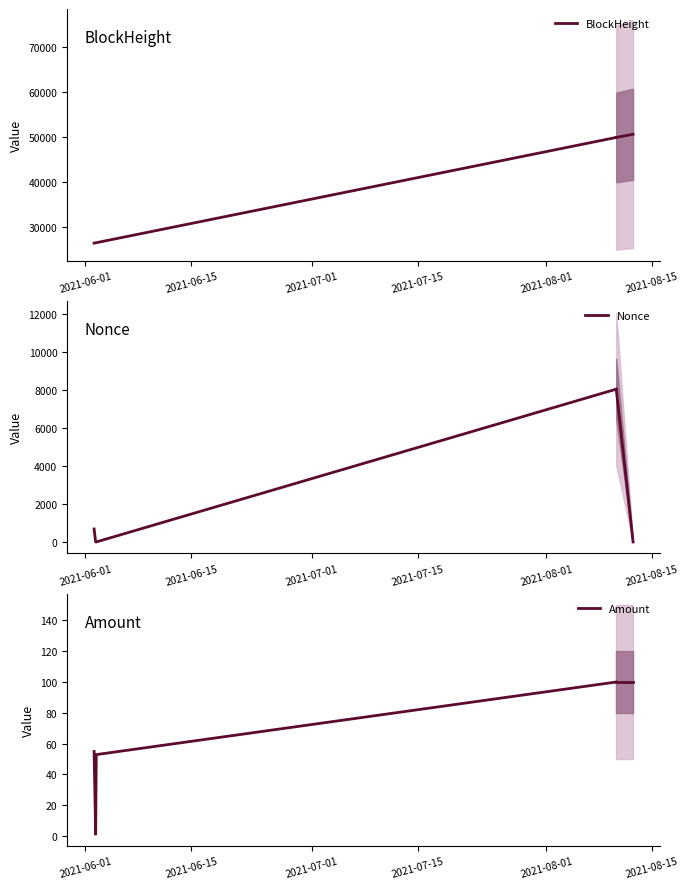

True or false: Amount has more than 1 points higher than both neighbors.

False